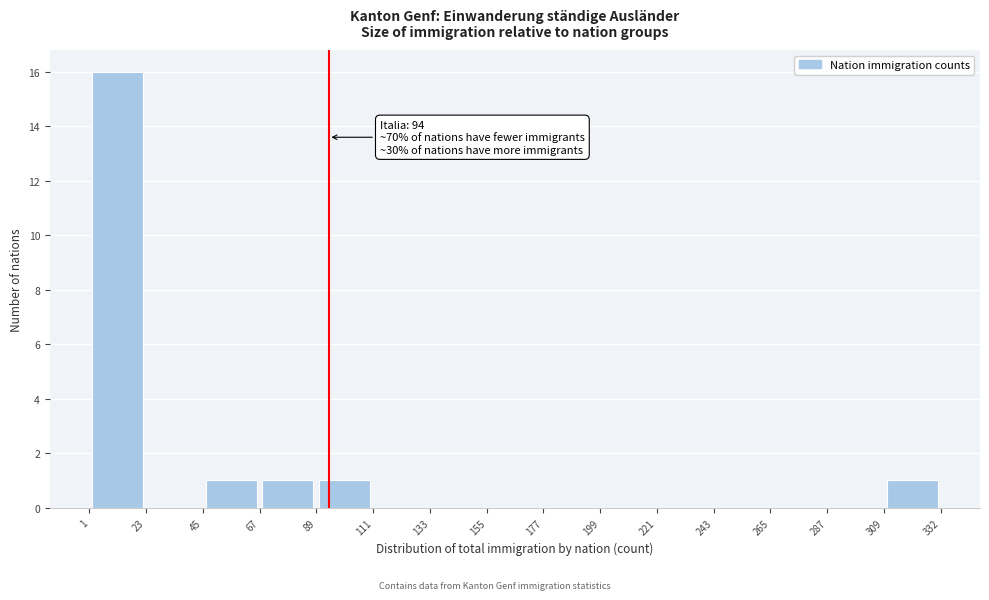

Which range on the x-axis has the tallest bar?

1 to 23